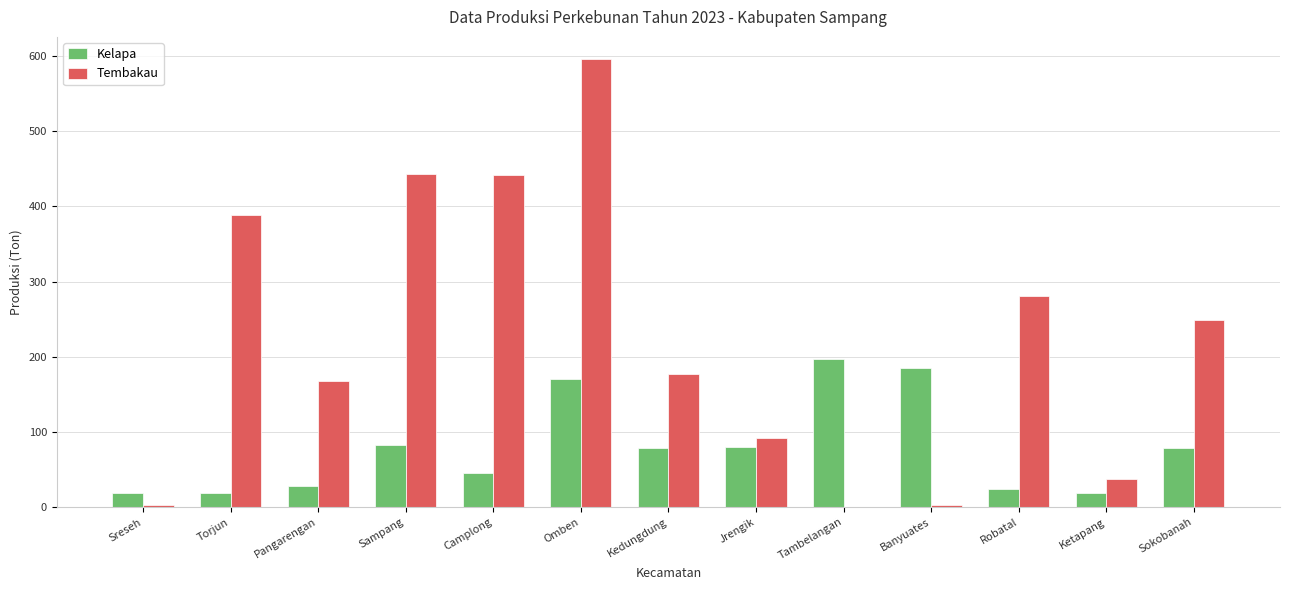

How many values in the Kelapa series exceed 78?

7